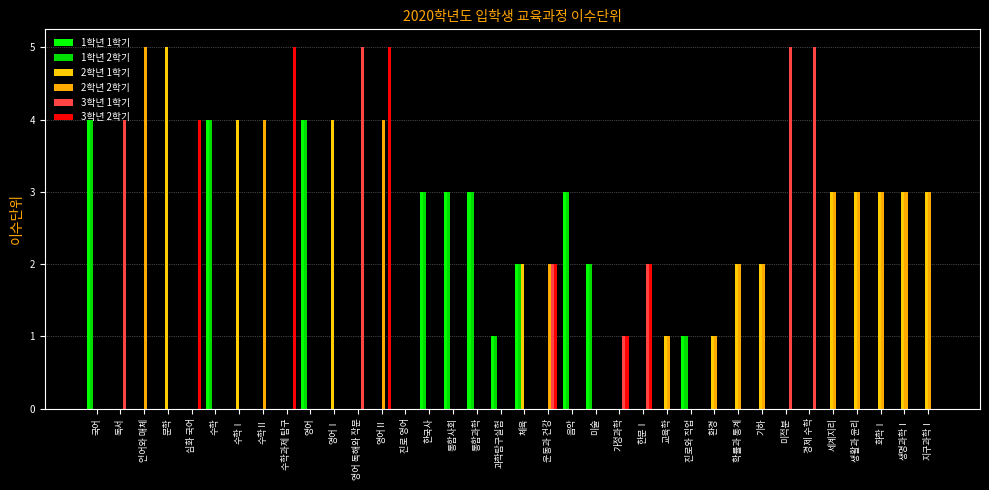

Is the value of 1학년 1학기 at 통합과학 greater than the value of 2학년 2학기 at 미술?

Yes